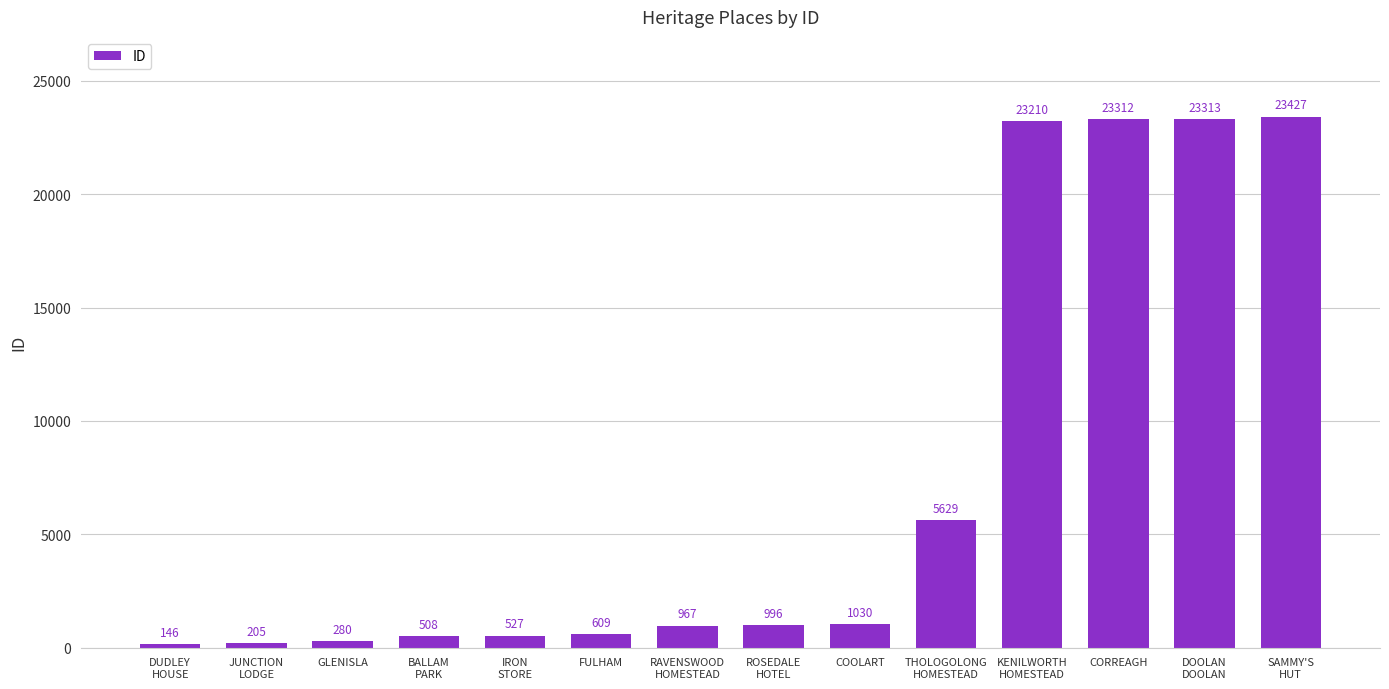

Which has a higher value, SAMMY'S
HUT or COOLART?

SAMMY'S
HUT